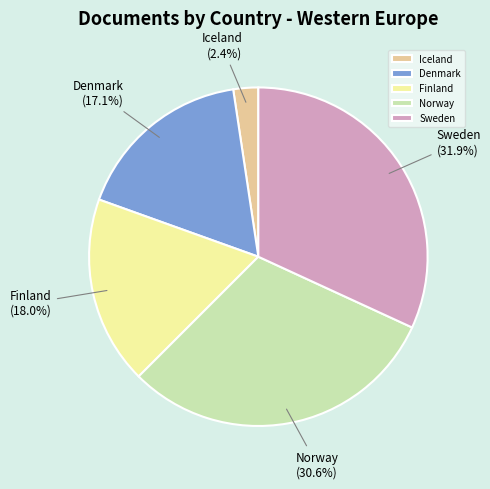

To the nearest percent, what percentage of the pie is Finland?

18%